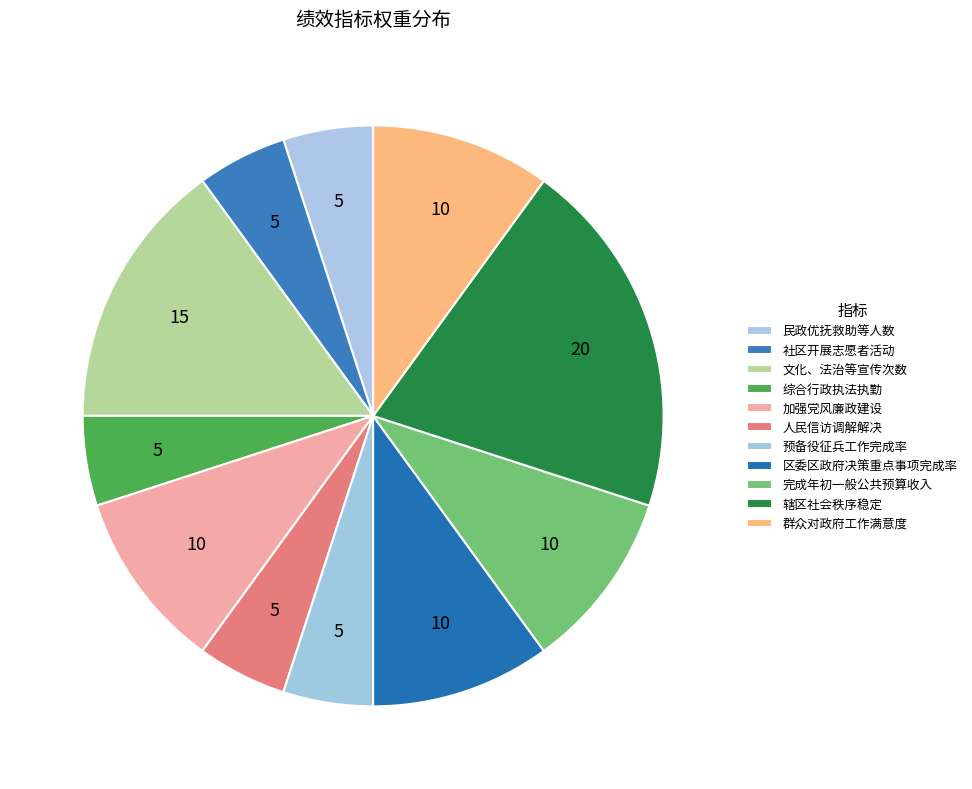

Which has a higher value, 预备役征兵工作完成率 or 综合行政执法执勤?

预备役征兵工作完成率